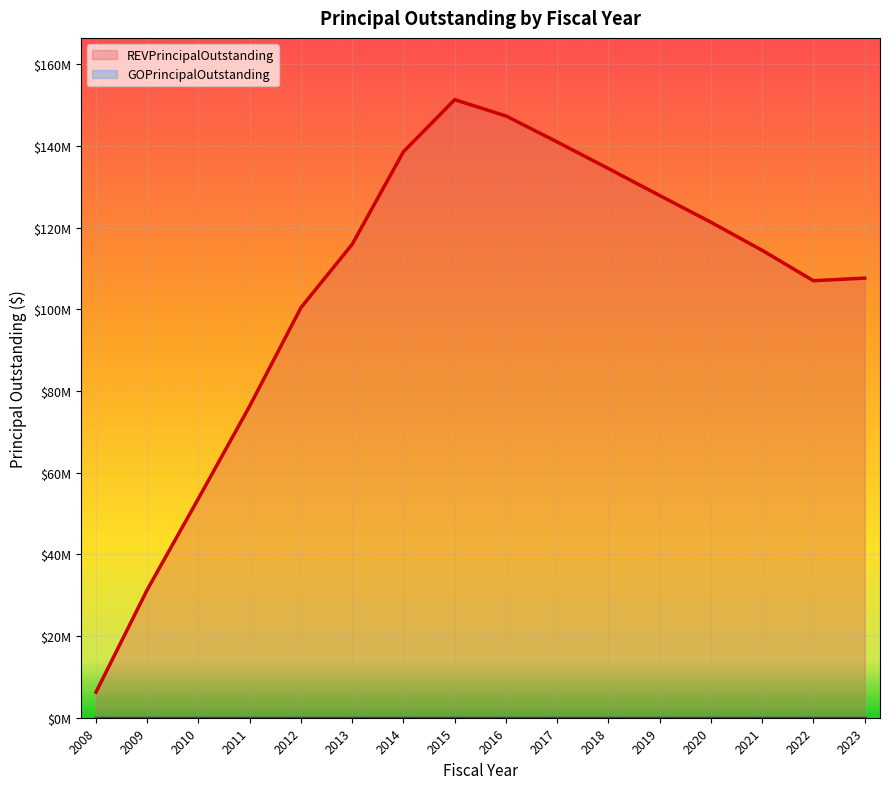

Where is the data nearest to the value 78785000?

2011